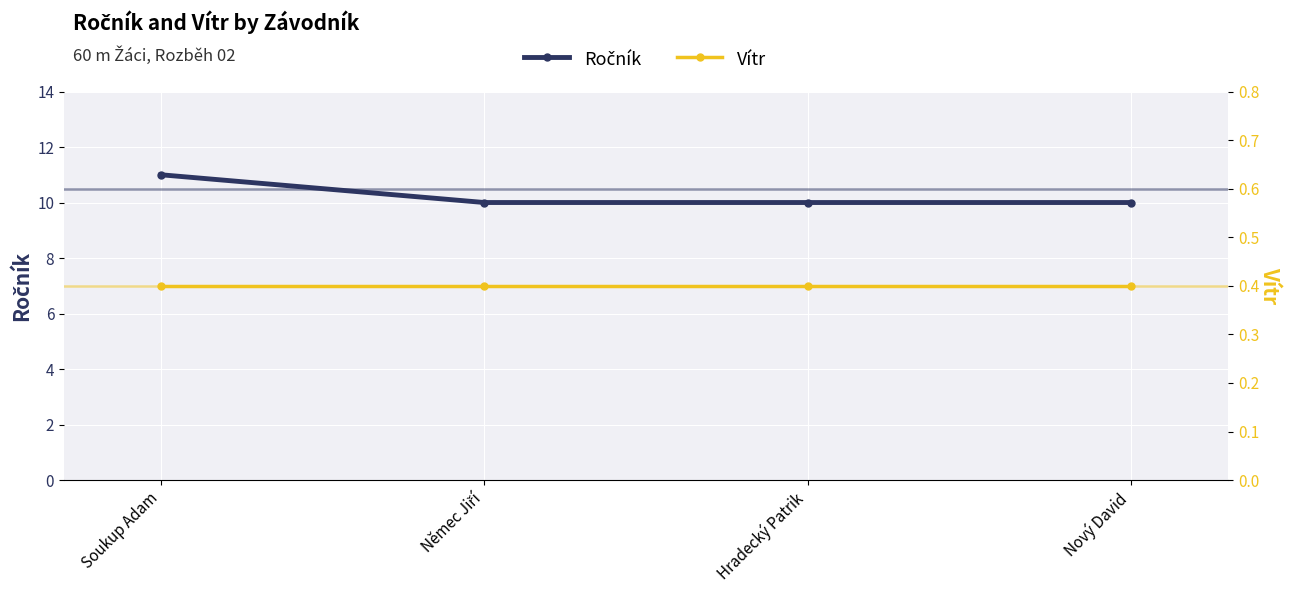

Which has a higher value, Hradecký Patrik or Soukup Adam?

Soukup Adam